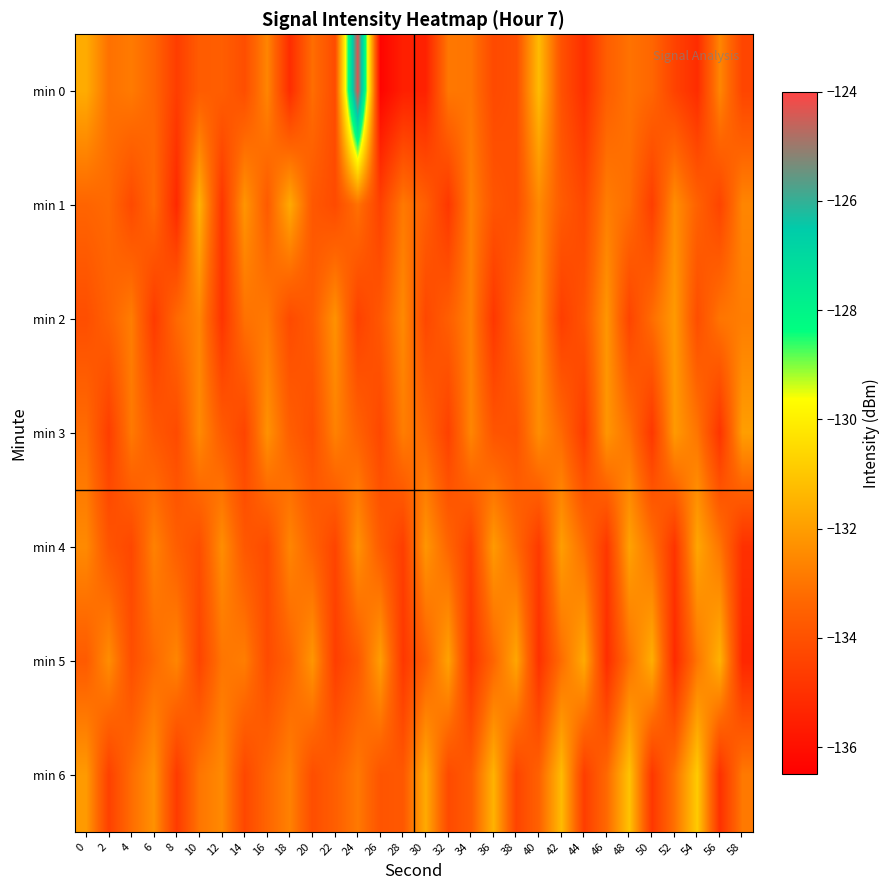

List the series in order of their peak value, highest first.

min 0, min 6, min 5, min 1, min 4, min 3, min 2